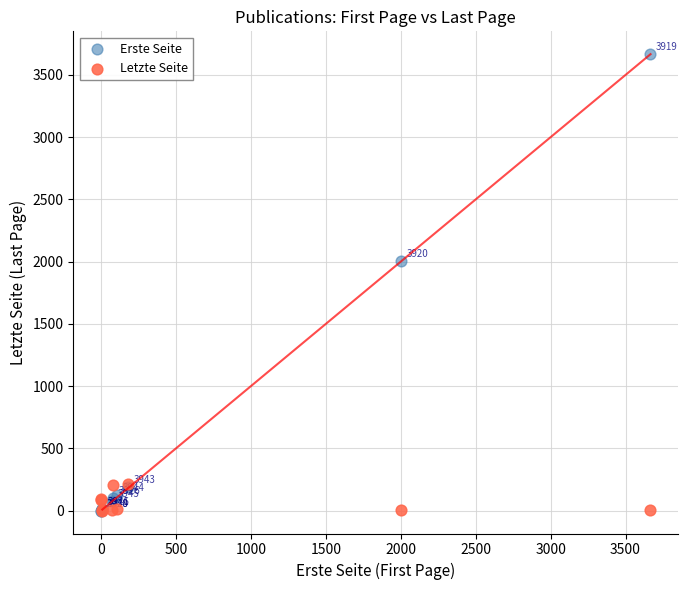

Which series reaches the minimum Y coordinate?

Erste Seite